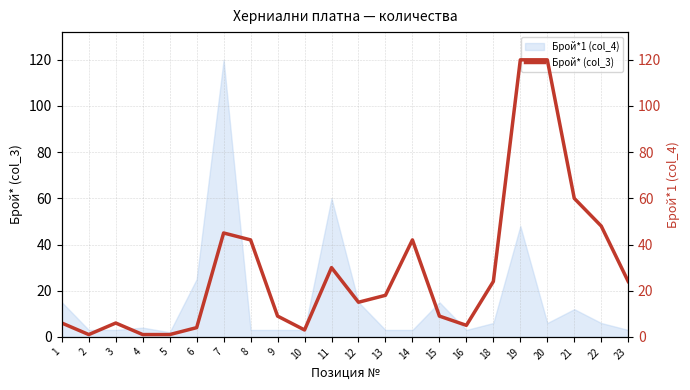

At which category does the chart reach its minimum across all series?

2